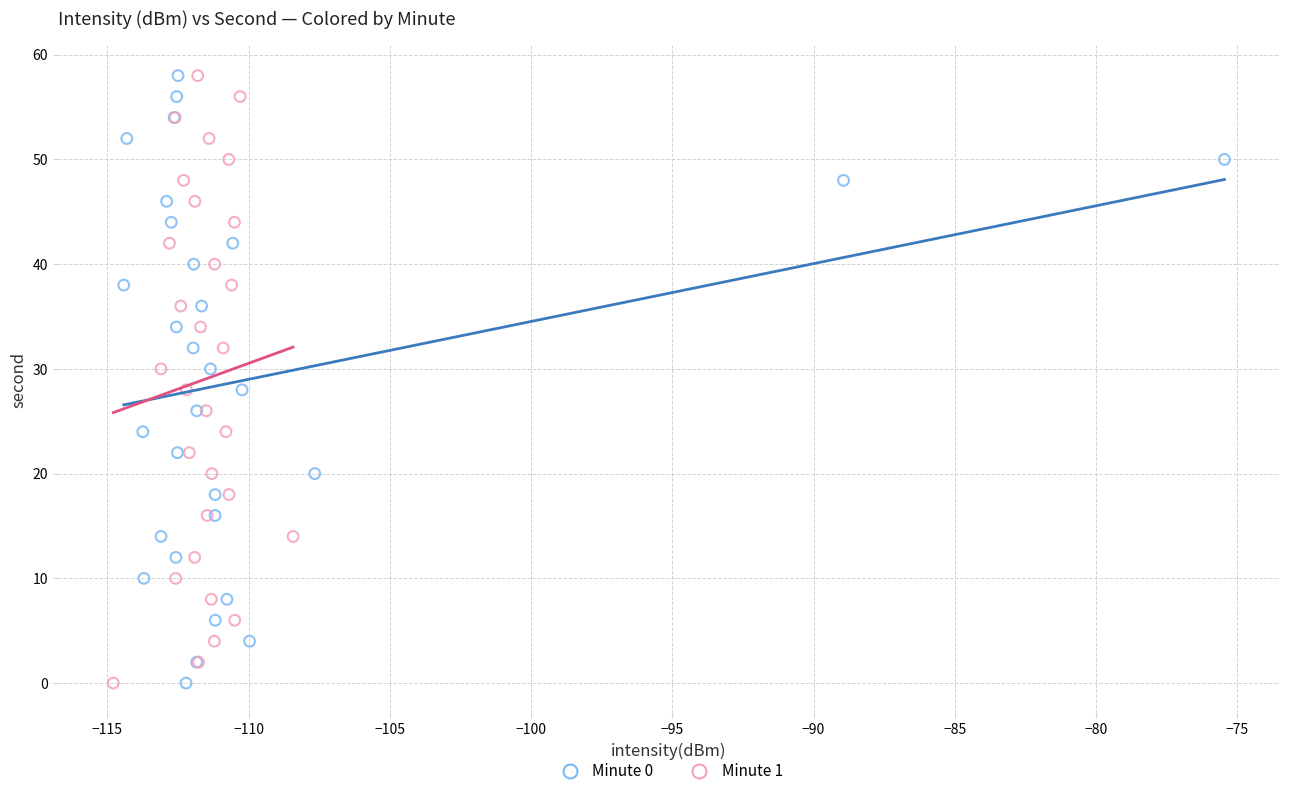

What are all the series names shown in the legend?

Minute 0, Minute 1